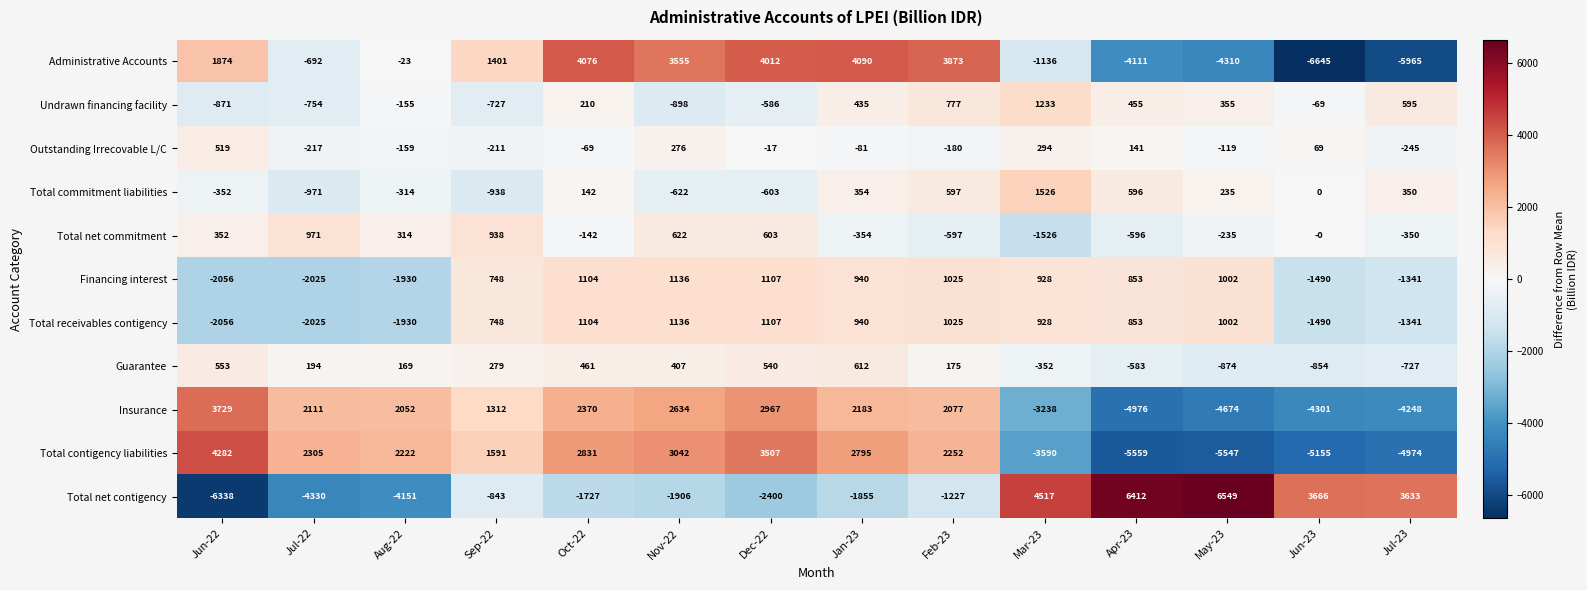

Which series changed the most between Nov-22 and Apr-23?

Total contigency liabilities